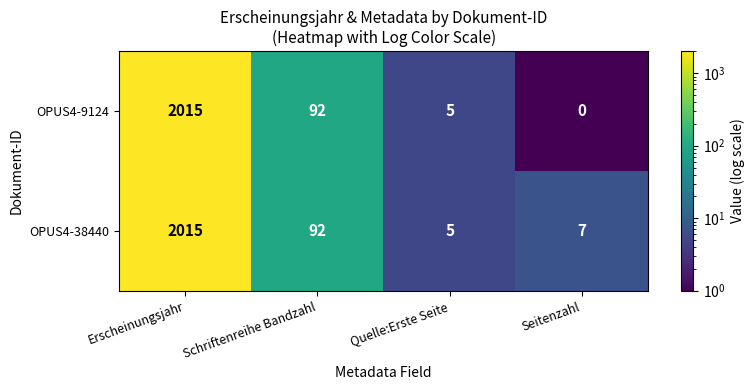

What is the difference between the maximum and minimum values in the OPUS4-38440 series?

2010